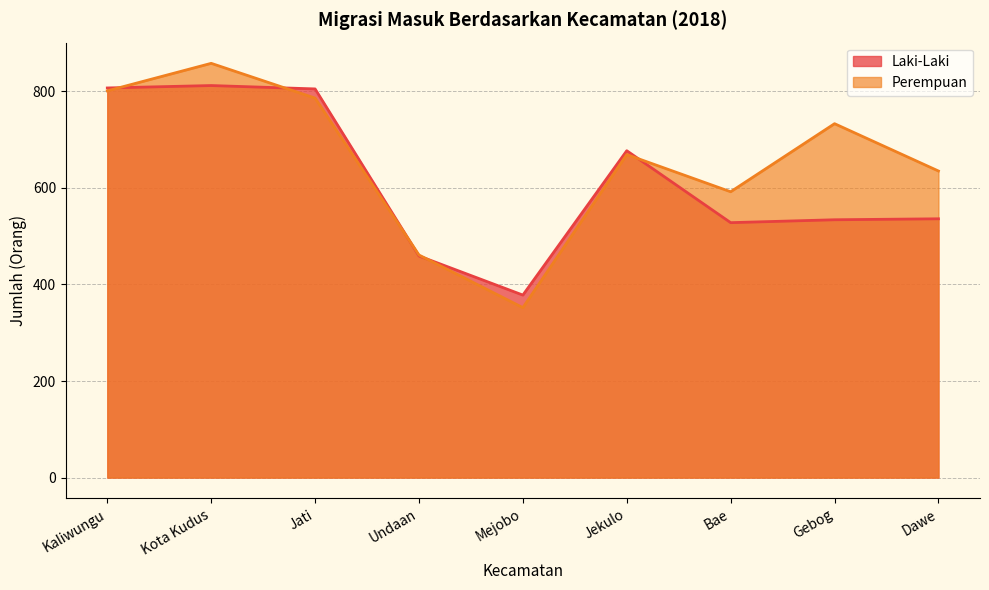

What is the difference between the Perempuan values at Bae and Gebog?

141